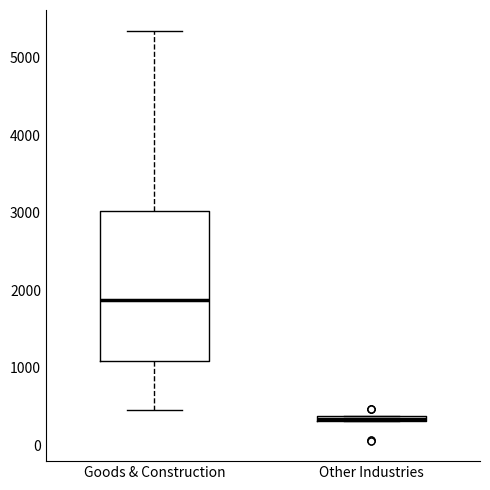

Where is the upper edge of the box for Other Industries on the y-axis? The values are not printed on the chart, so give them approximately, as read against the axis.

400